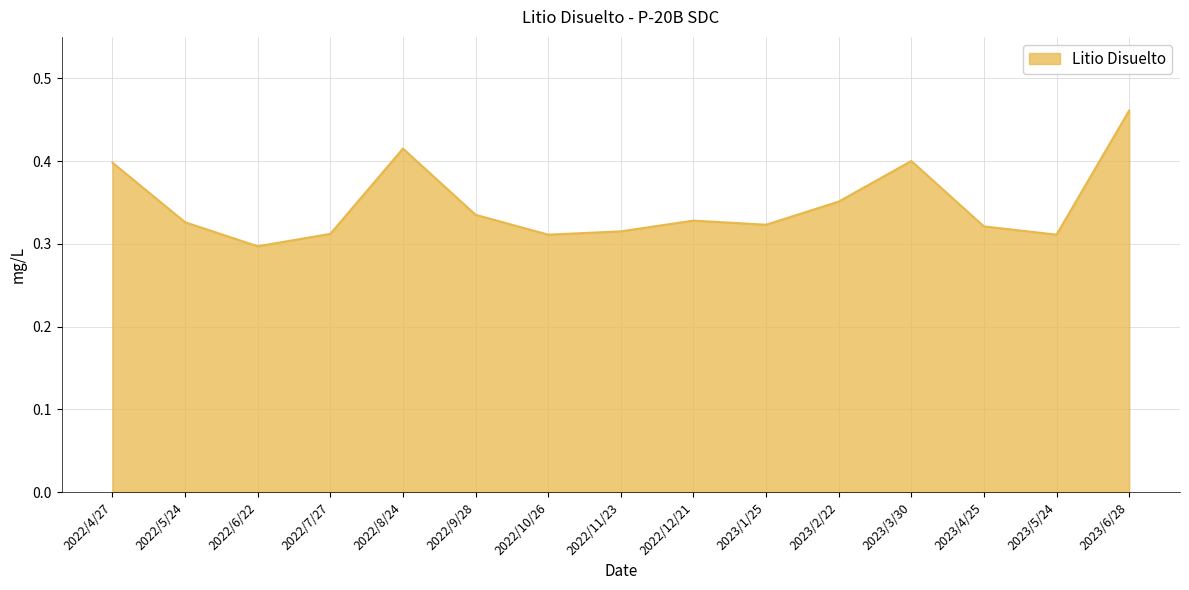

What position from the right is 2022/9/28?

10